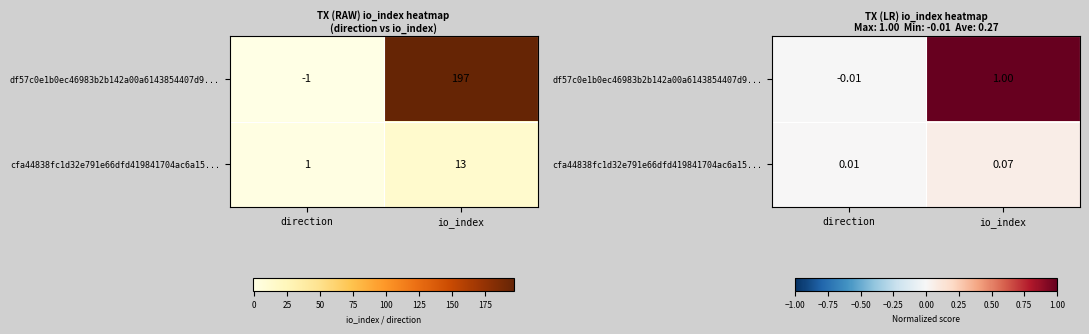

What is the difference between the maximum and minimum values in the cfa44838fc1d32e791e66dfd419841704ac6a15... series?

0.1